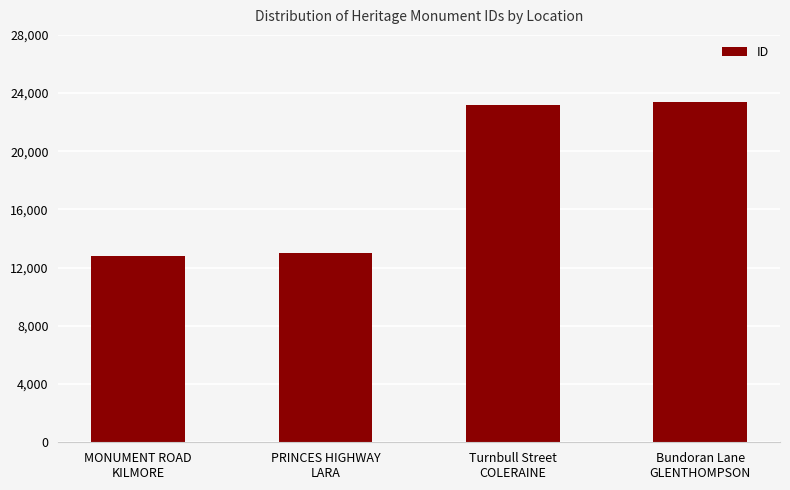

Read the value at MONUMENT ROAD
KILMORE.

12801